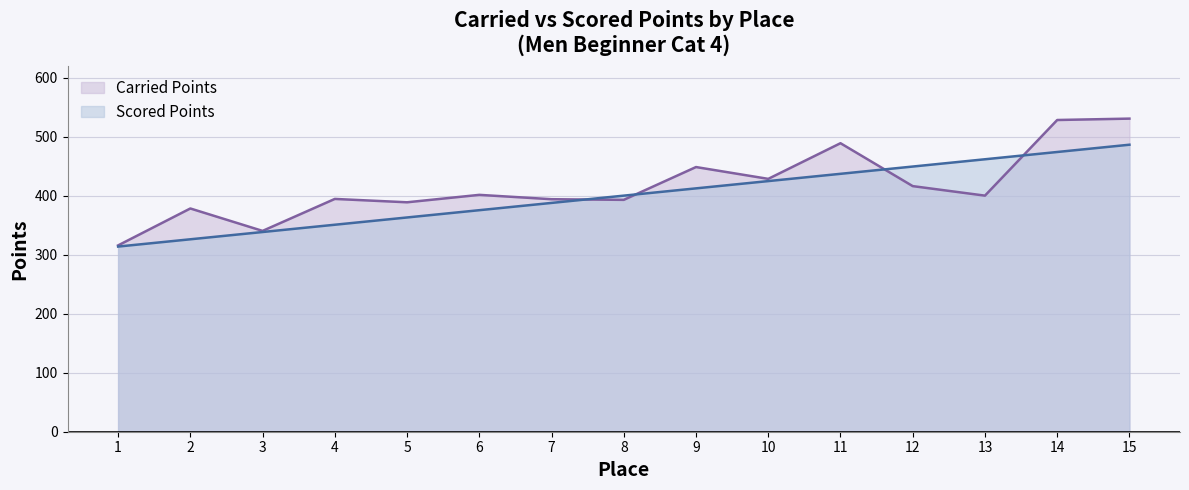

How many interior local peaks does the Carried Points series have?

5